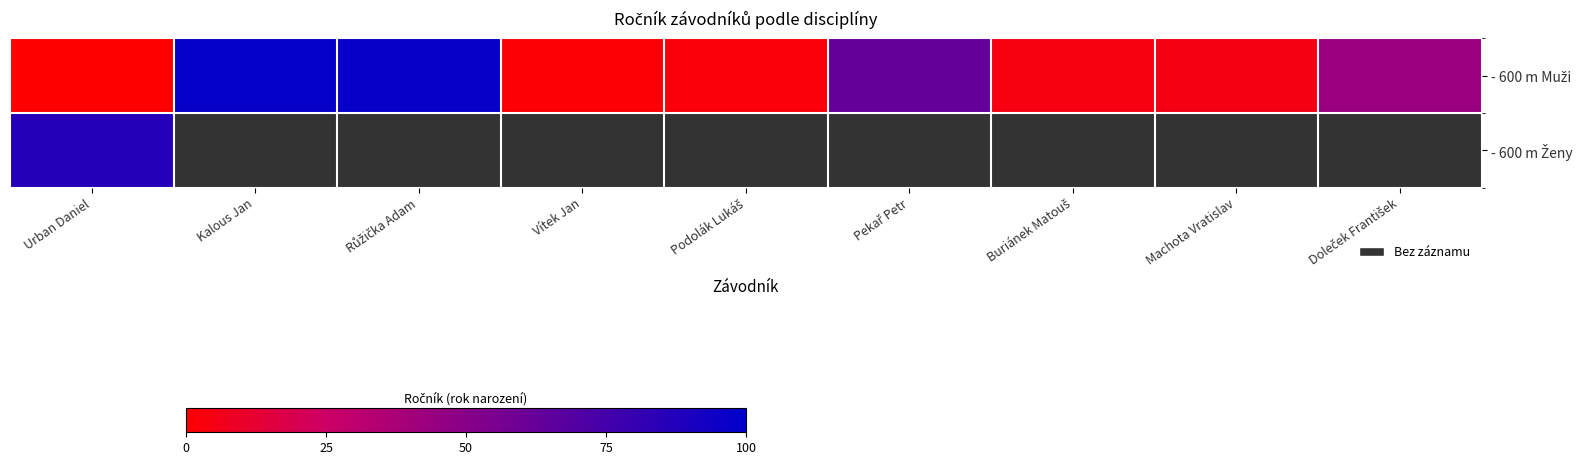

The value of - 600 m Muži at Urban Daniel is -43.6. True or false?

False